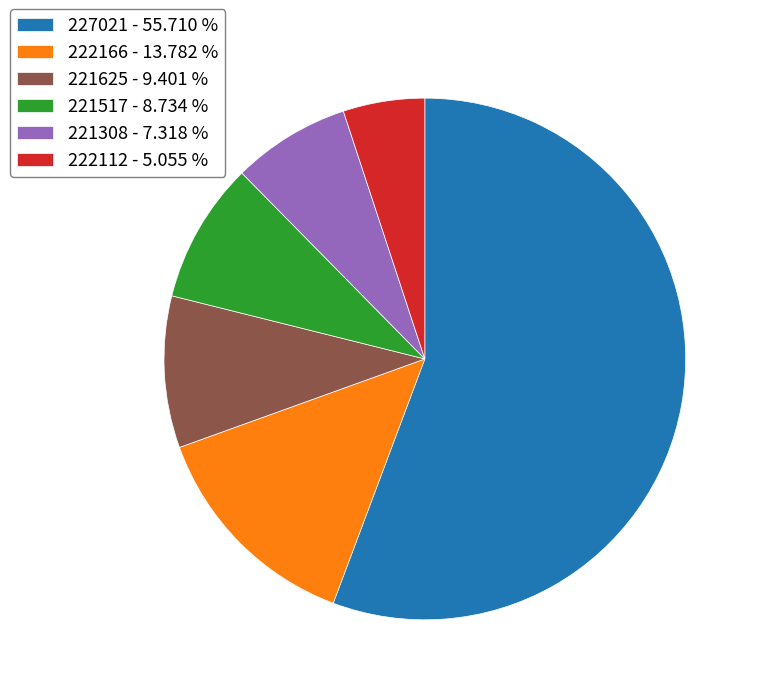

What is the smallest slice in the pie chart?

222112